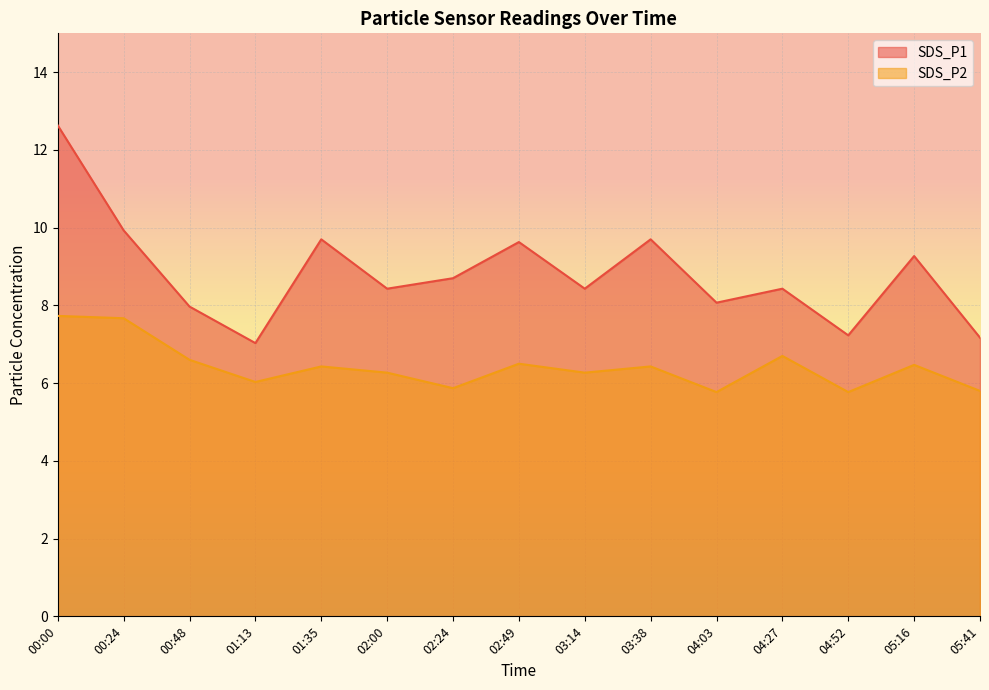

What position from the left is 00:00?

1